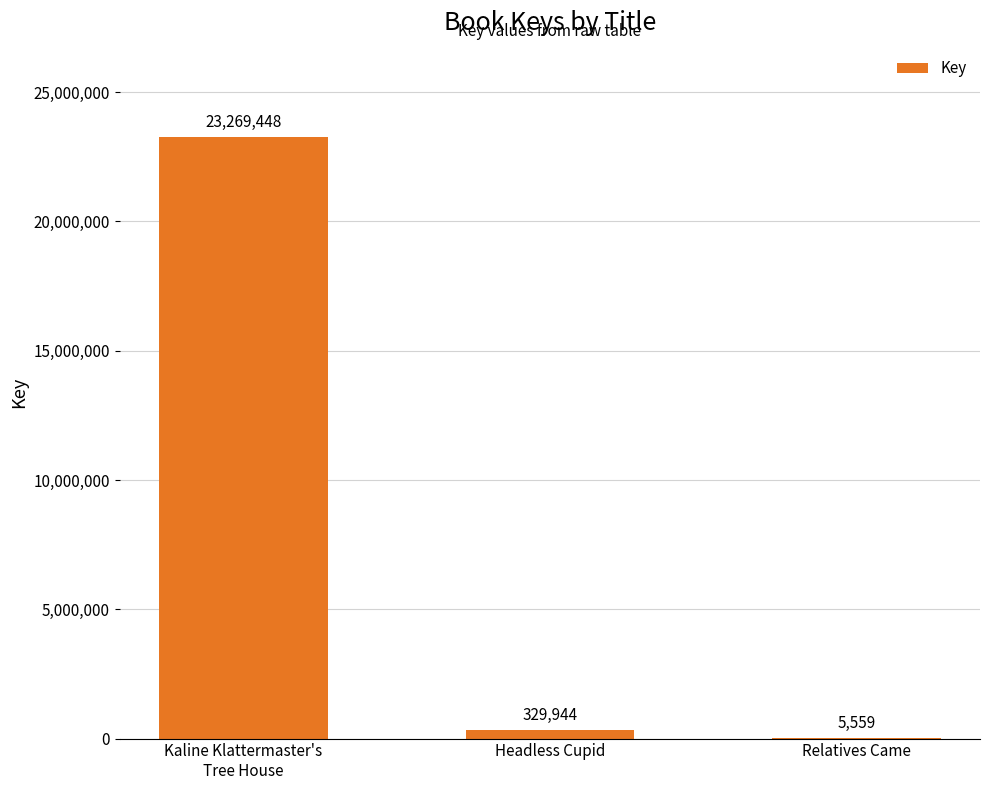

Where does the data first go above 329944?

Kaline Klattermaster's
Tree House